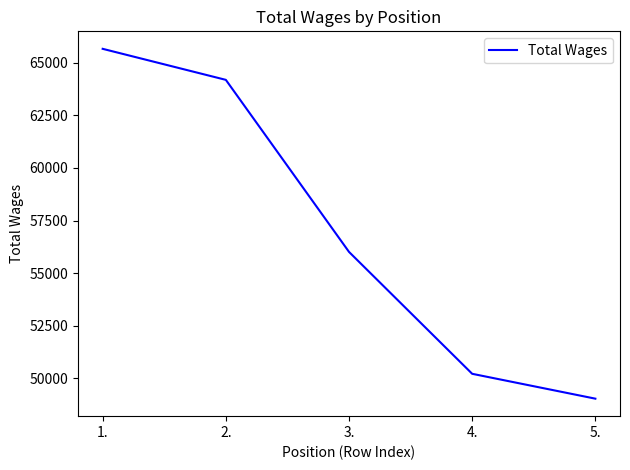

Which has a higher value, 1. or 2.?

1.